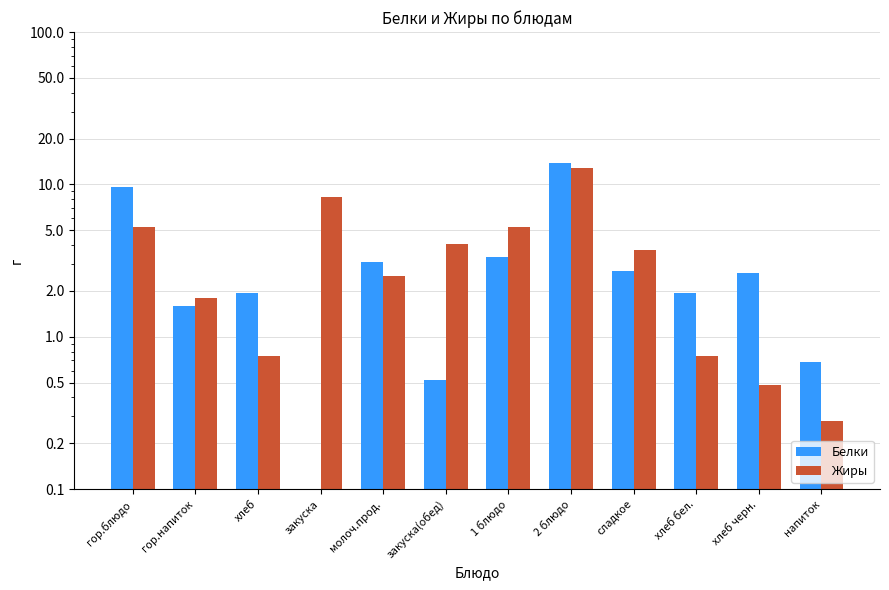

Is it true that Жиры equals 4.9 at 2 блюдо?

False